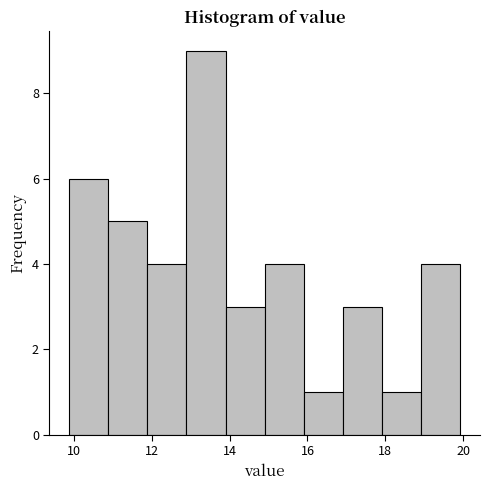

Which range on the x-axis has the tallest bar?

12.8 to 13.8